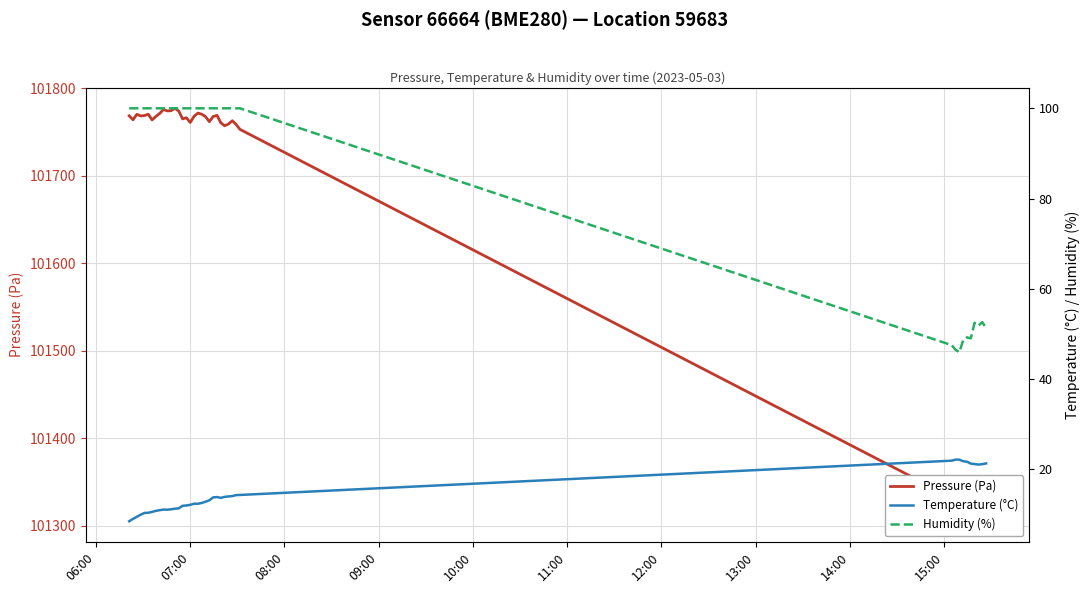

What is the sum of all Pressure (Pa) values?

4066162.5